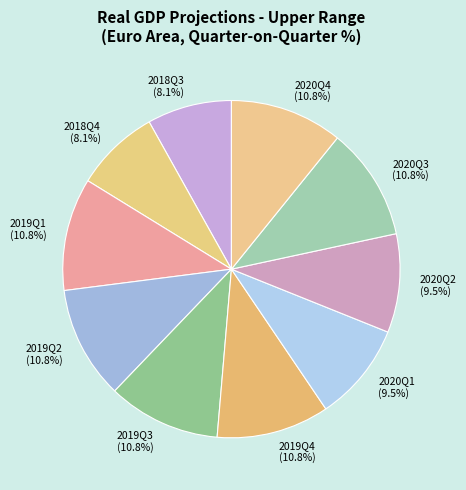

Is there any slice that represents more than half of the pie?

No